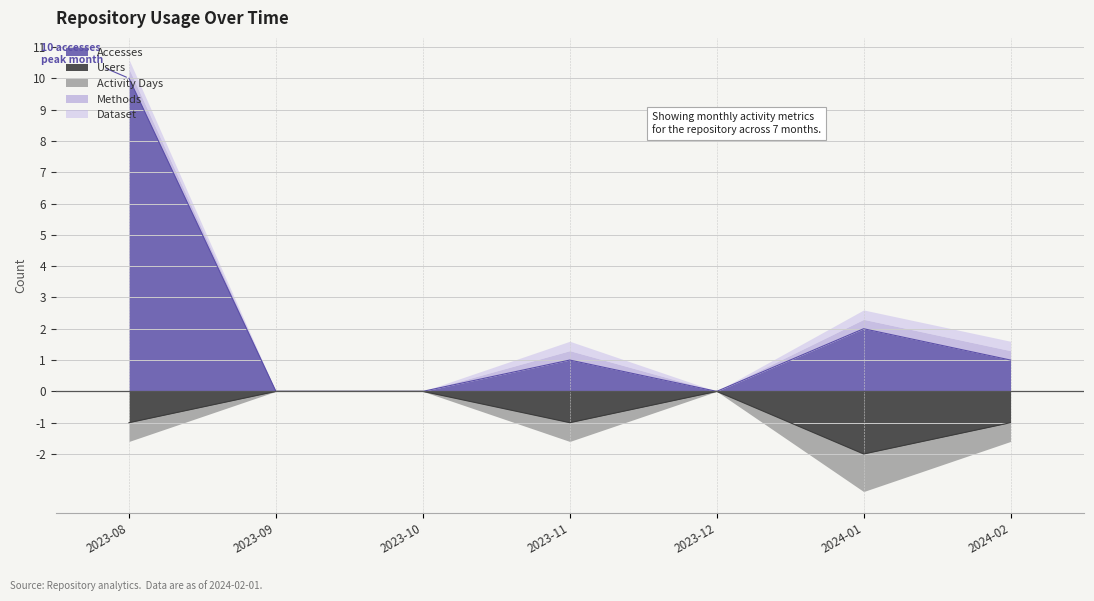

The Users series shows 0 at 2023-09. True or false?

True